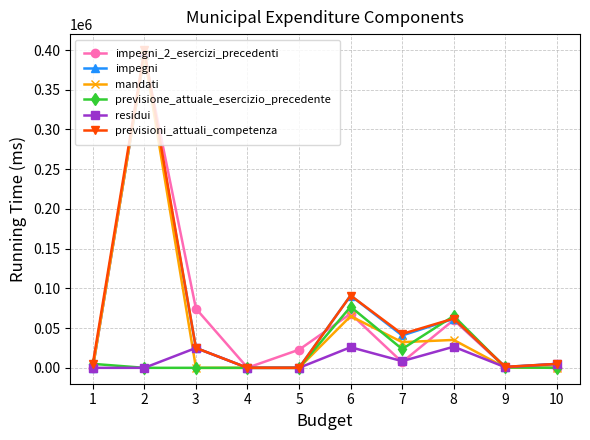

In previsioni_attuali_competenza, how many points are higher than both neighbors (excluding endpoints)?

3